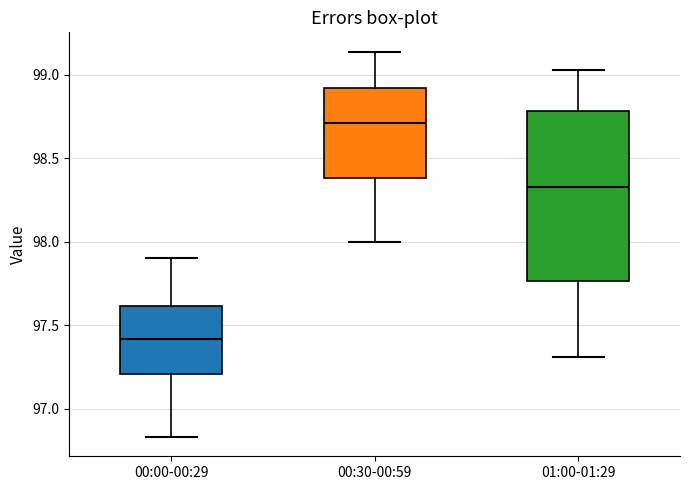

Reading left to right, read every box against the y-axis: the position of its median line, the range the box covers, and the ends of its whiskers. The values are not printed on the chart, so give them approximately, as read against the axis.

00:00-00:29: median 97.40, box 97.20 to 97.60, whiskers 96.85 to 97.90
00:30-00:59: median 98.70, box 98.40 to 98.90, whiskers 98.00 to 99.15
01:00-01:29: median 98.35, box 97.75 to 98.80, whiskers 97.30 to 99.05